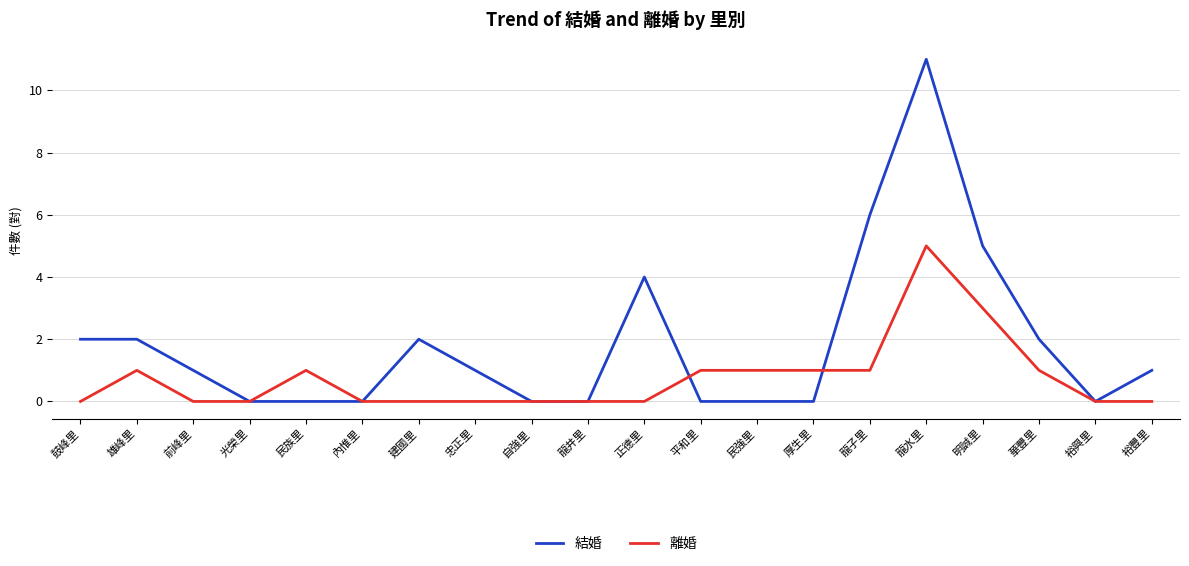

List the series in order of their overall mean, lowest first.

離婚, 結婚